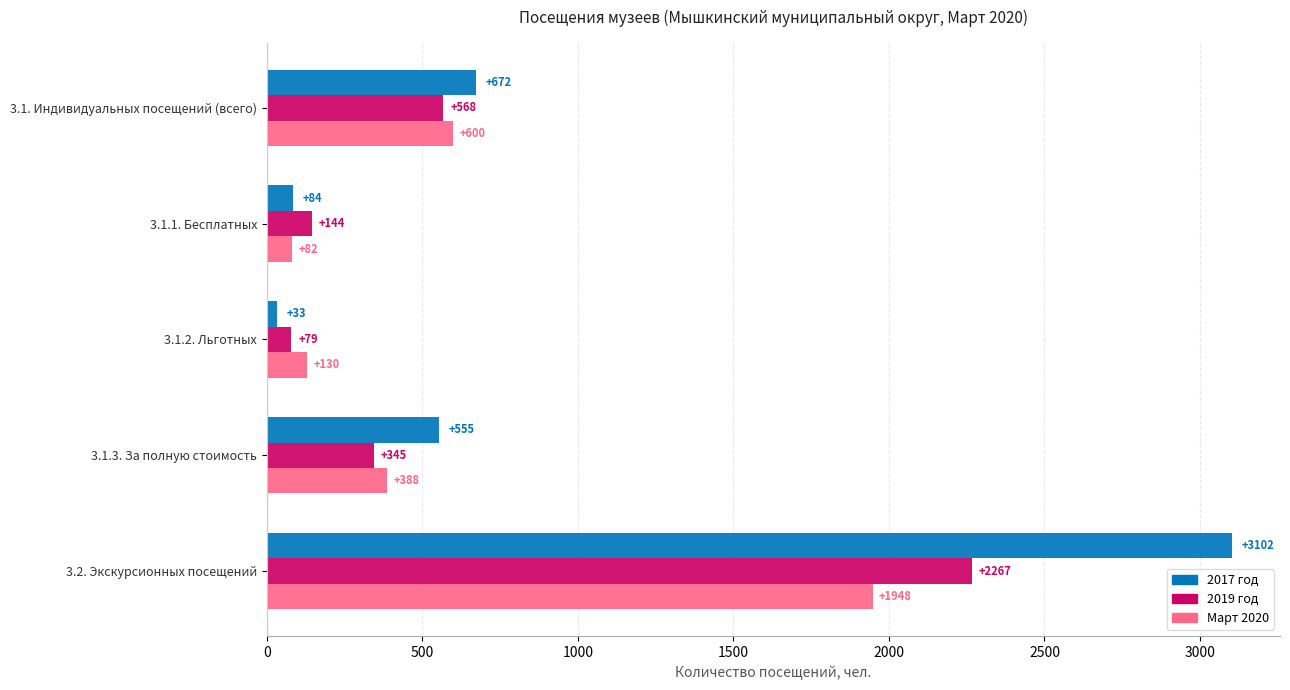

Is it true that Март 2020 equals 82 at 3.1.1. Бесплатных?

True